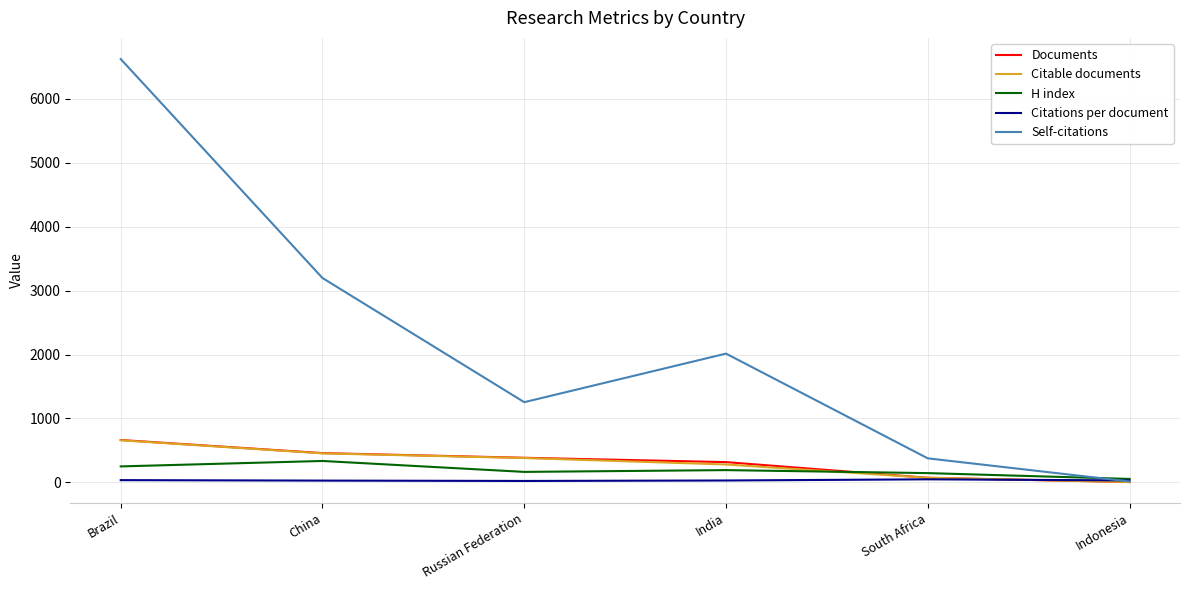

What position from the left is Indonesia?

6